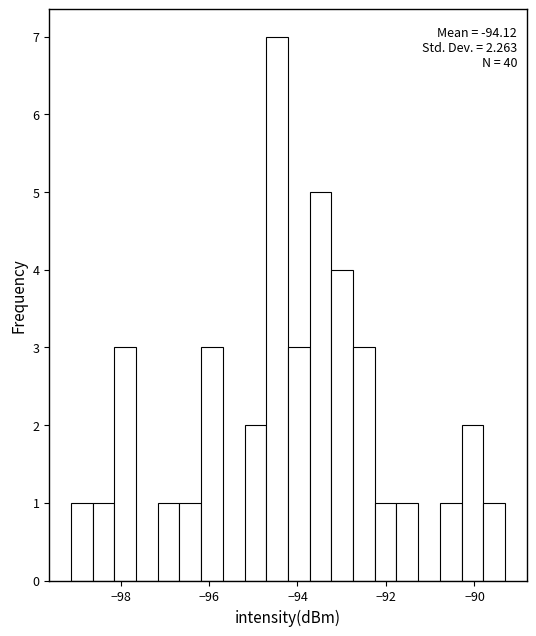

Read against the x-axis, roughly where is the centre of the tallest bar?

-94.4